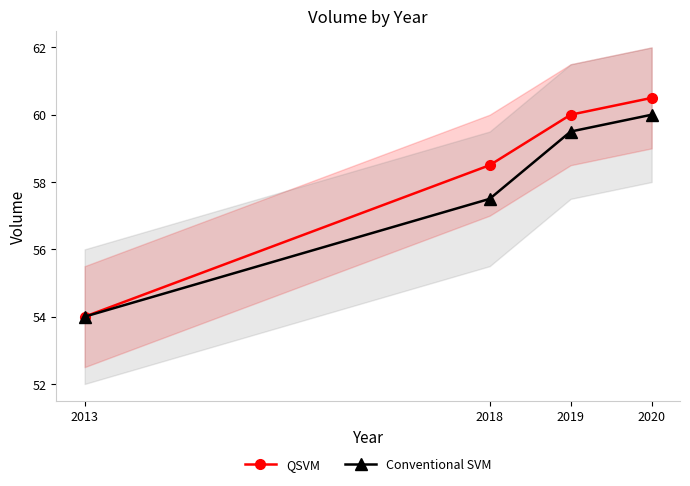

What value does the Conventional SVM series have at 2013?

54.0